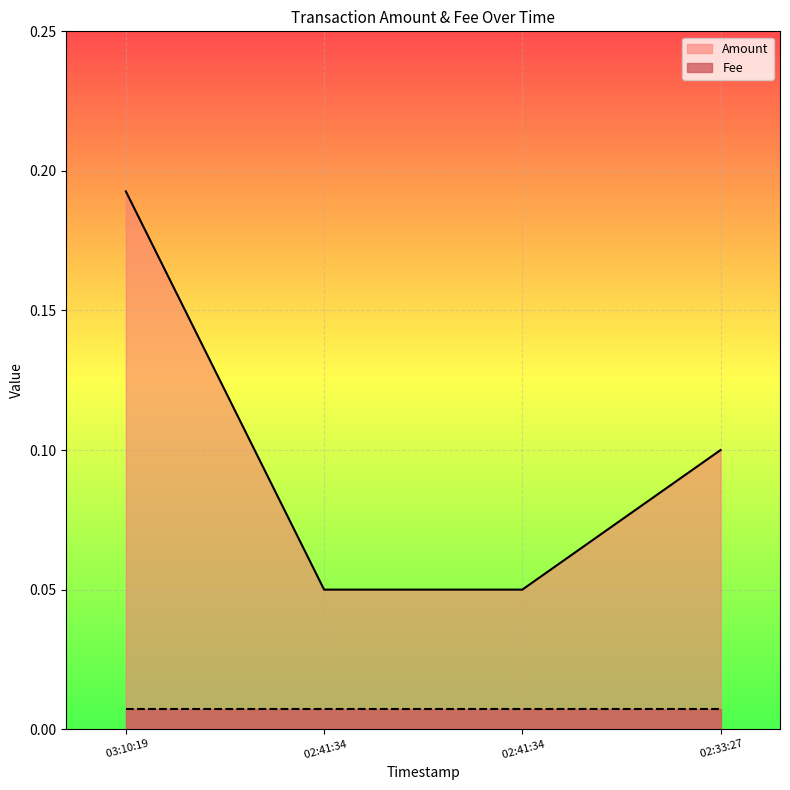

How many distinct data groups are displayed?

2